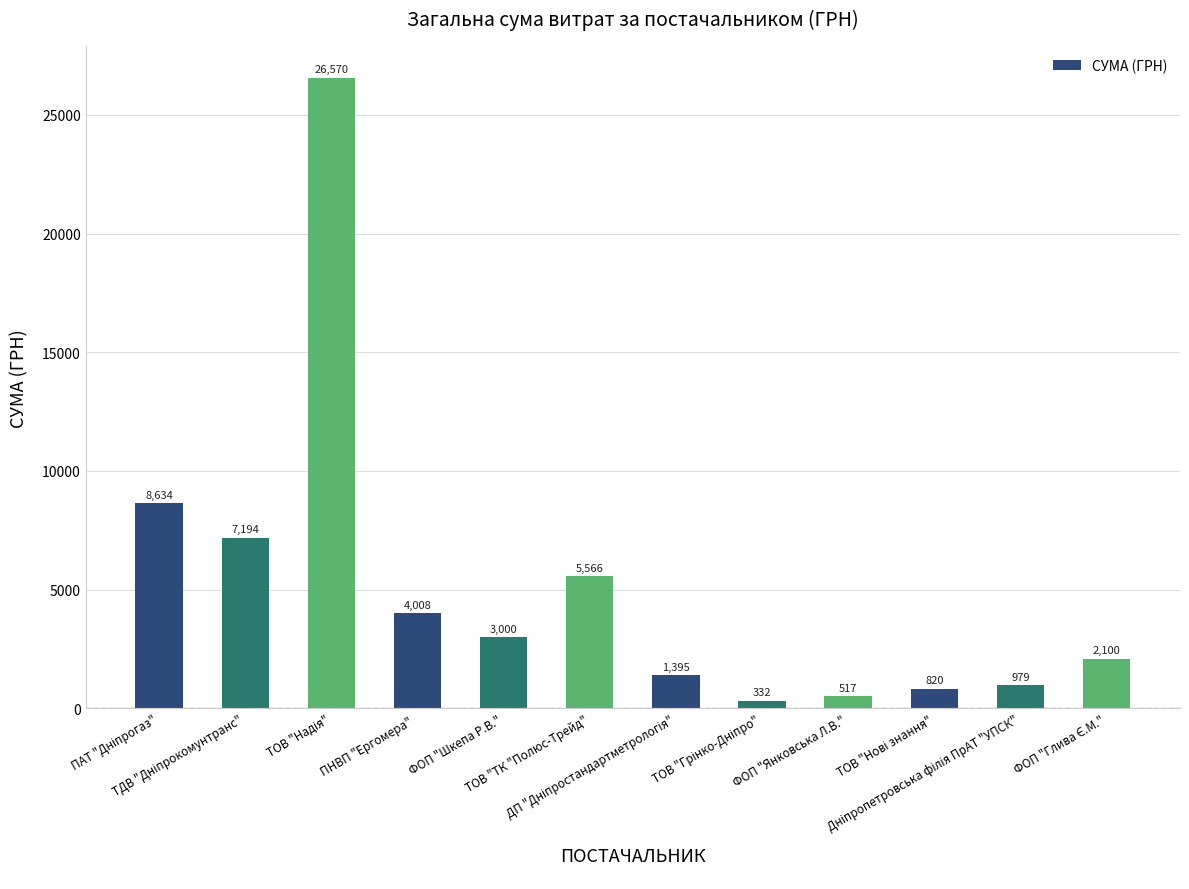

What is the maximum value shown in the chart?

26570.3